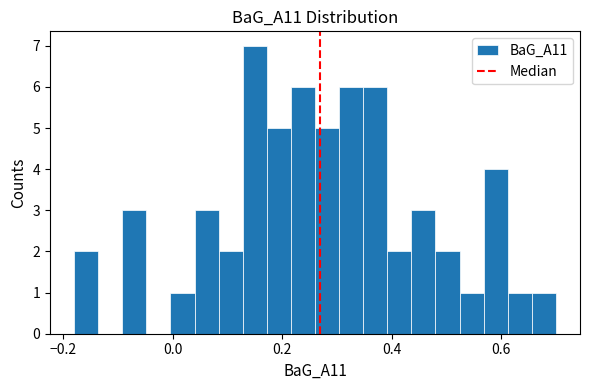

Read against the x-axis, roughly where is the centre of the tallest bar?

0.16